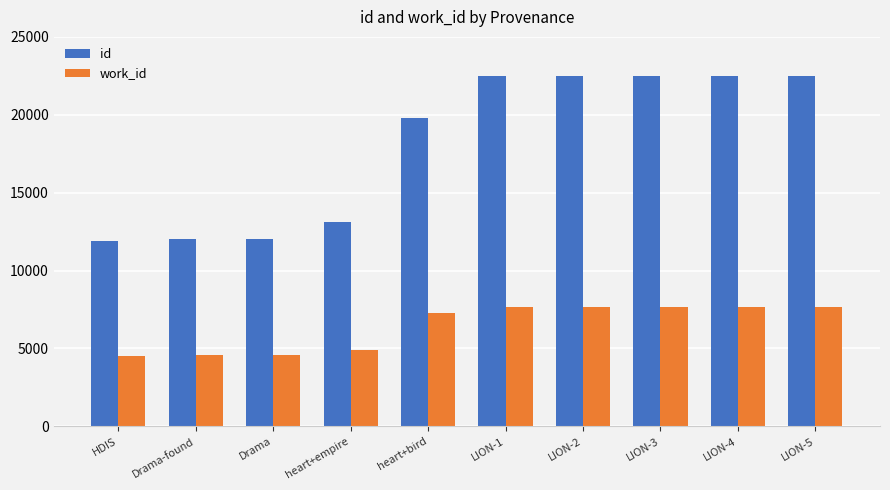

What is the total value across all series at LION-4?

30137